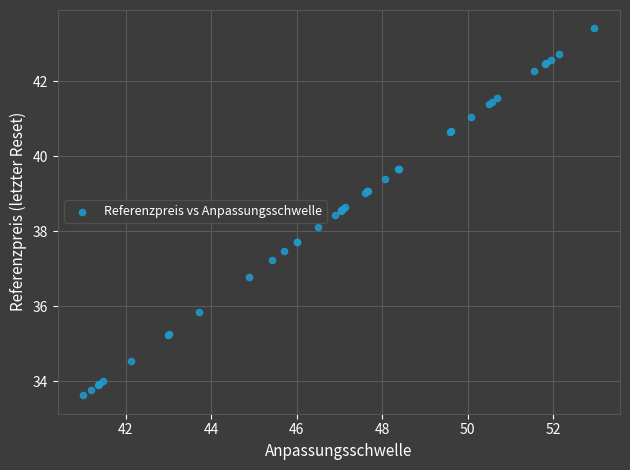

What Y value in the scatter plot is closest to 38?

38.1